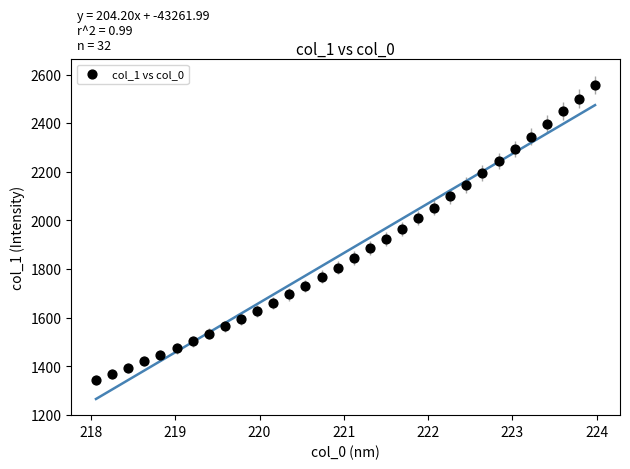

What is the range of Y values (max minus min)?

1213.0